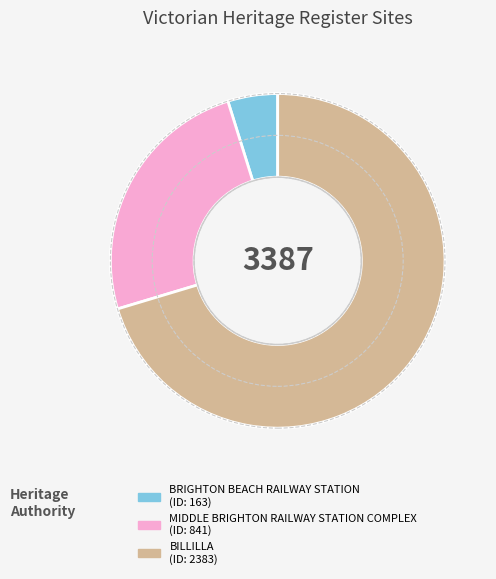

What is the majority slice?

BILLILLA